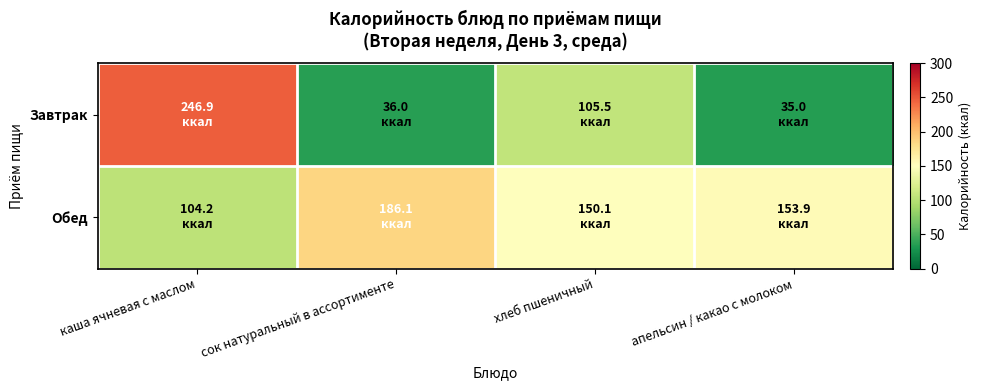

Reading right to left, list all the values displayed in this chart.

Завтрак: апельсин / какао с молоком=35.0	хлеб пшеничный=105.5	сок натуральный в ассортименте=36.0	каша ячневая с маслом=246.9
Обед: апельсин / какао с молоком=153.9	хлеб пшеничный=150.1	сок натуральный в ассортименте=186.1	каша ячневая с маслом=104.2